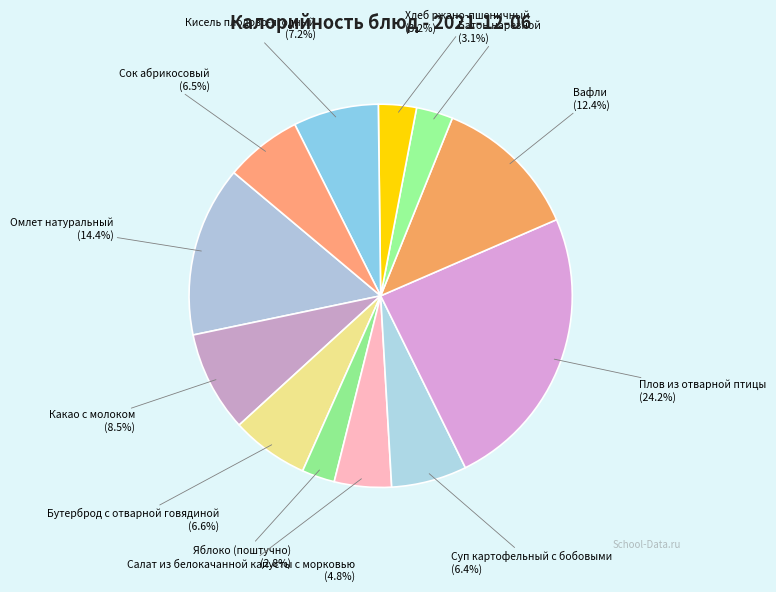

To the nearest percent, what portion does Кисель плодово-ягодный represent?

7%